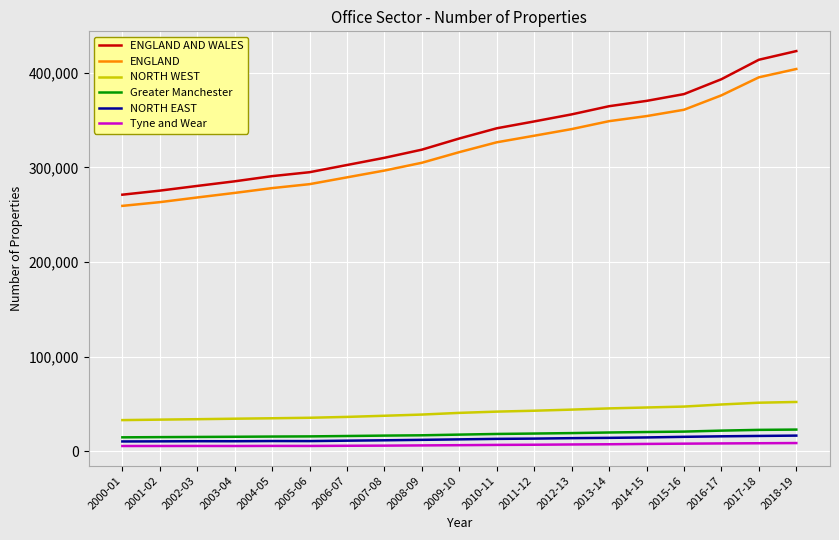

Is the value of ENGLAND AND WALES at 2013-14 greater than the value of ENGLAND at 2011-12?

Yes